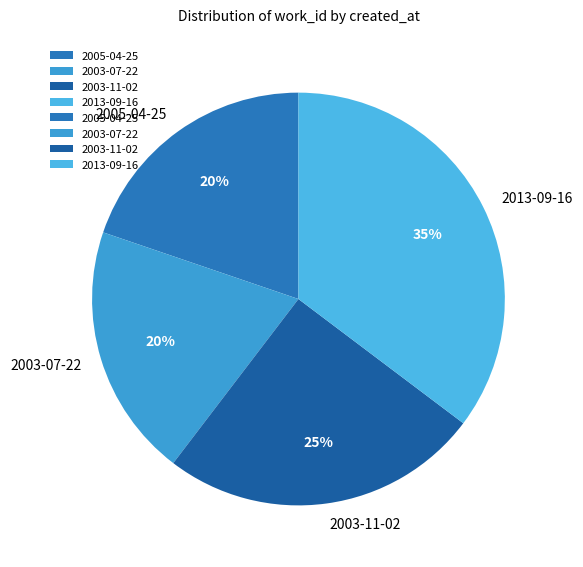

True or false: 2003-11-02 accounts for 37% of the total.

False